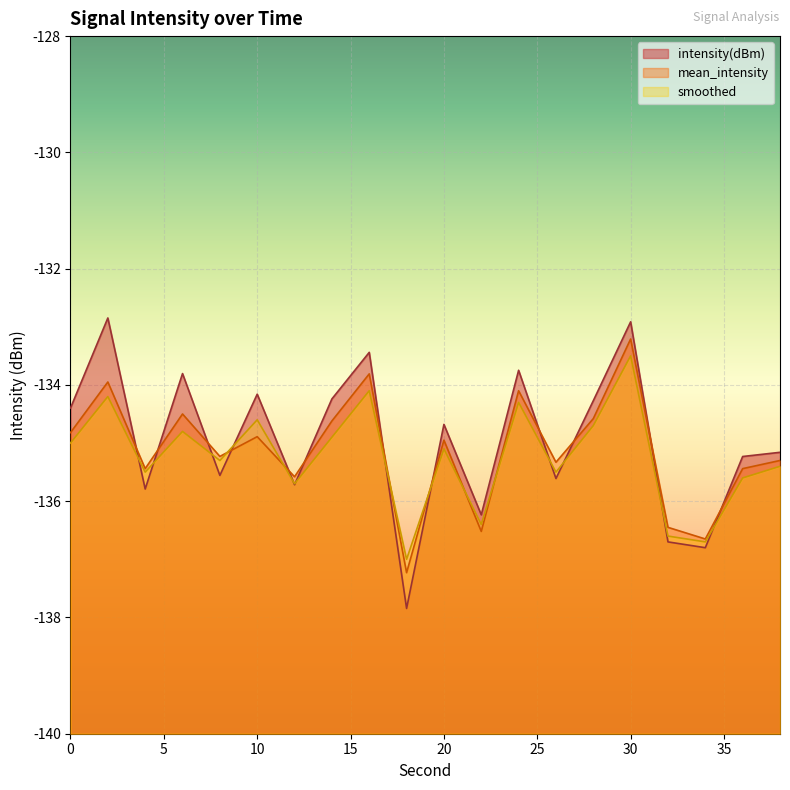

In mean_intensity, how many points are lower than both neighbors (excluding endpoints)?

7